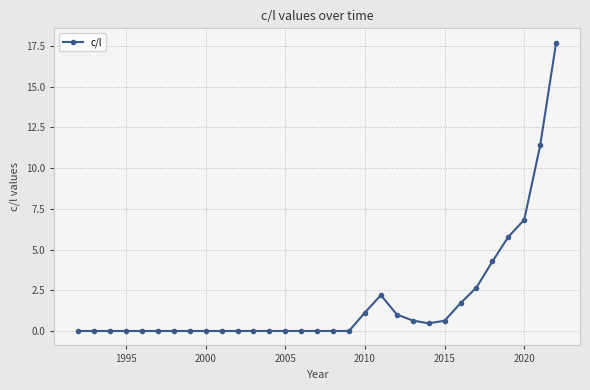

What is the maximum value shown in the chart?

17.7